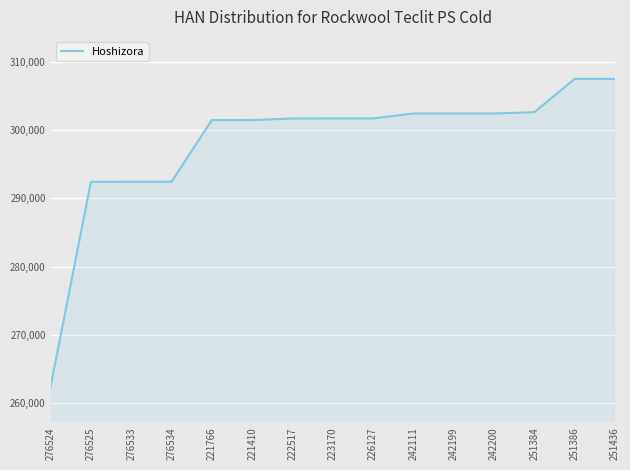

What is the sum of all values?

4472495